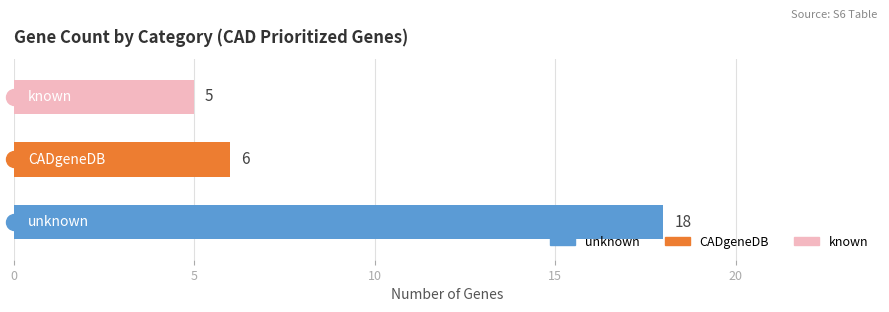

Which series reaches the minimum Y coordinate?

known